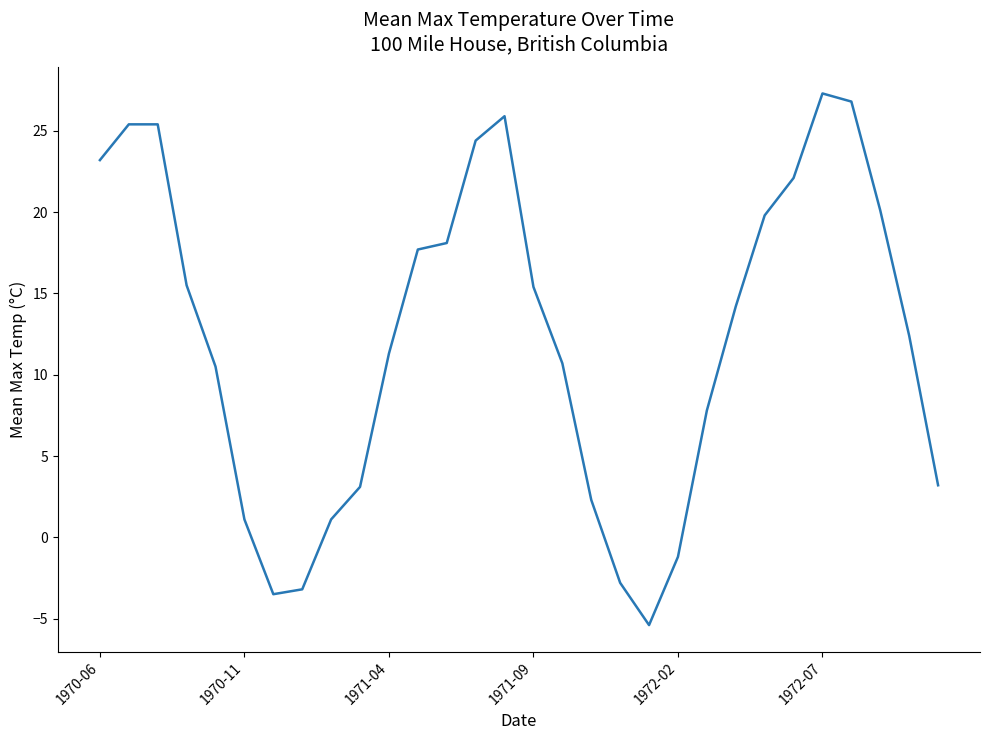

What is the maximum value shown in the chart?

27.3